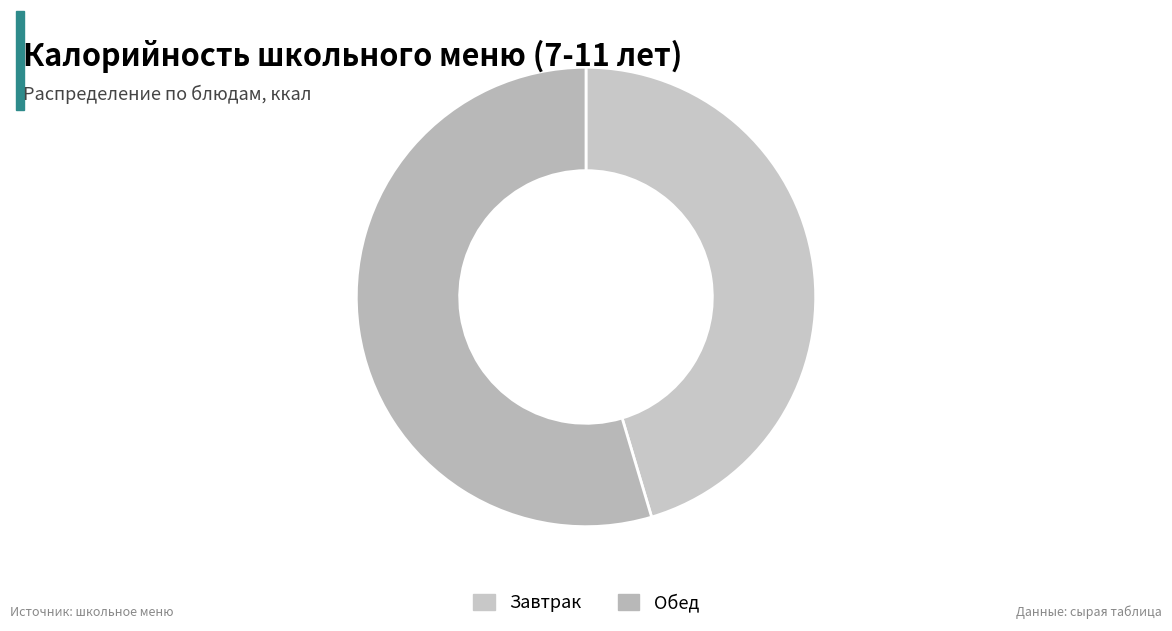

Which category has the smallest portion of the pie?

Завтрак